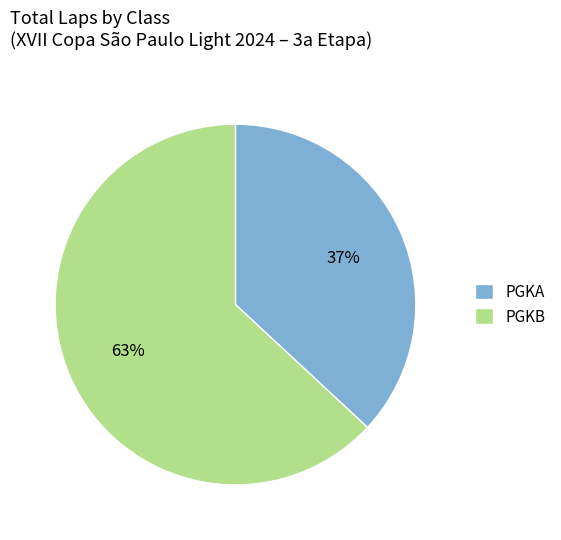

Count the number of slices in the pie.

2